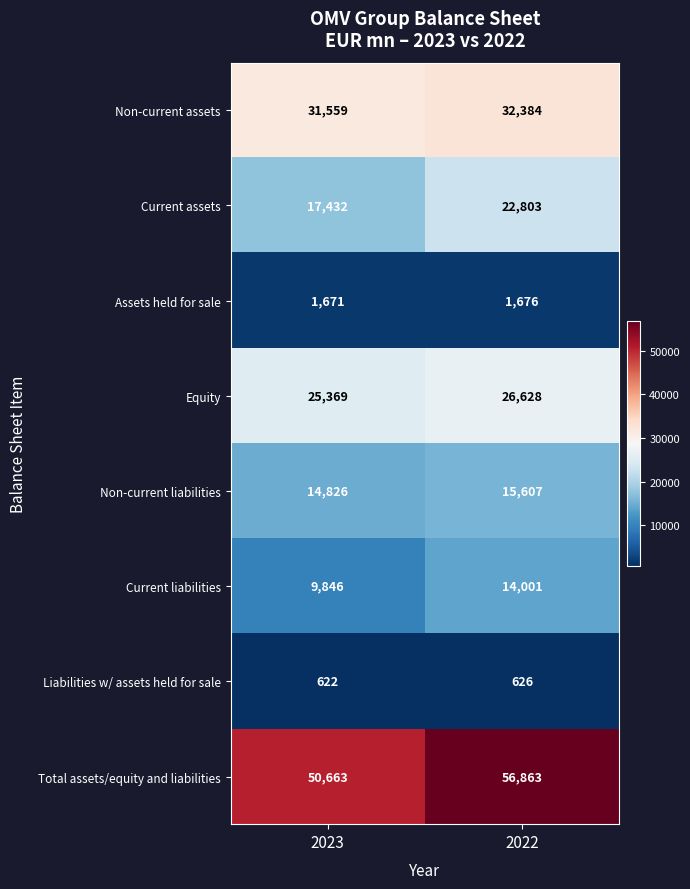

Is it true that Assets held for sale equals 1671 at 2023?

True